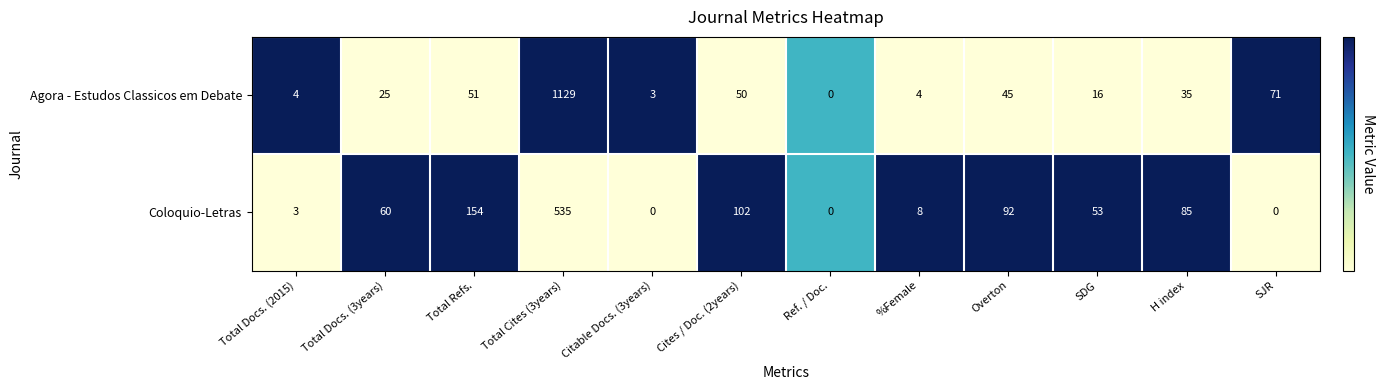

Where is Coloquio-Letras nearest to the value 267?

Total Refs.